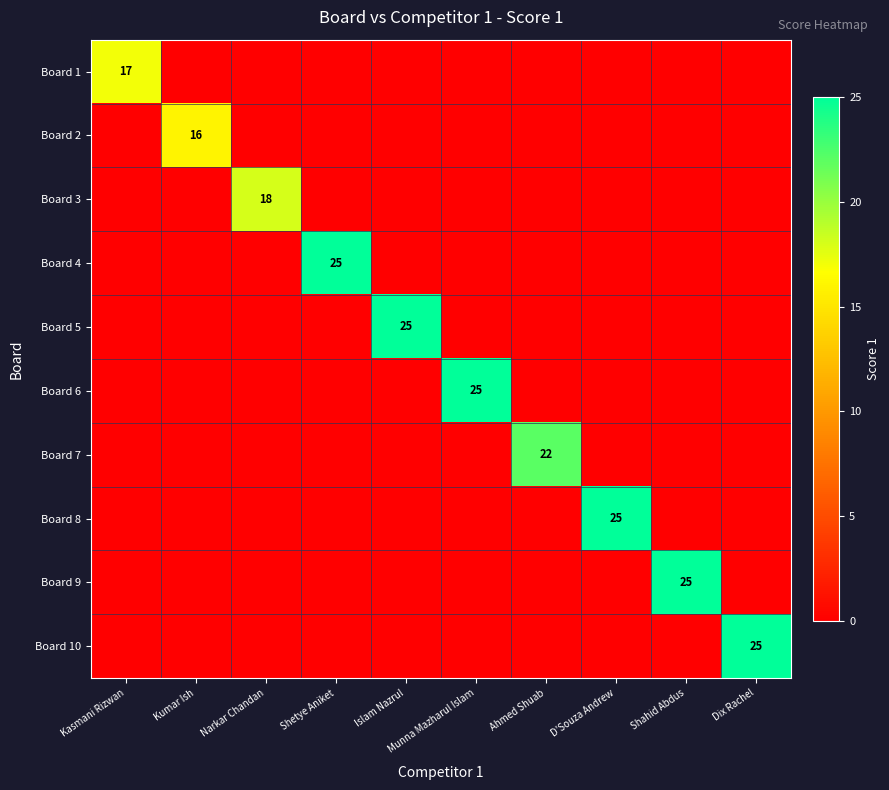

Is it true that Board 1 equals 17 at Kasmani Rizwan?

True